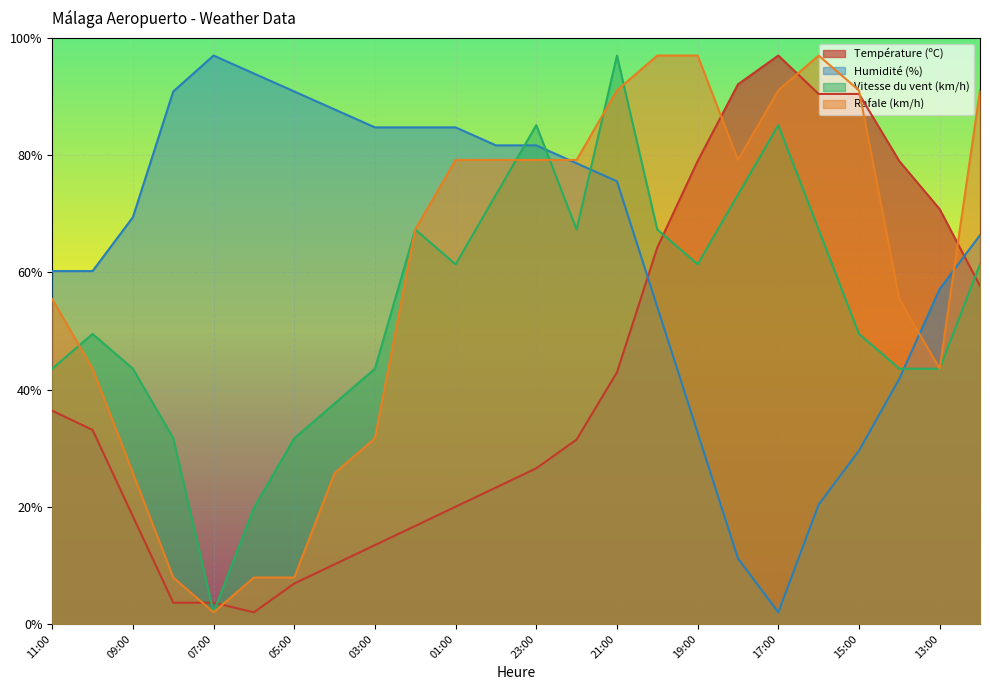

What is the value of the Rafale (km/h) point at the 11th from the left?

79.2